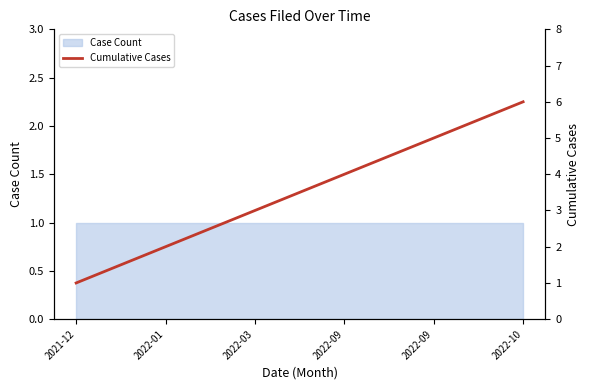

What is the label of the 4th point from the right?

2022-03